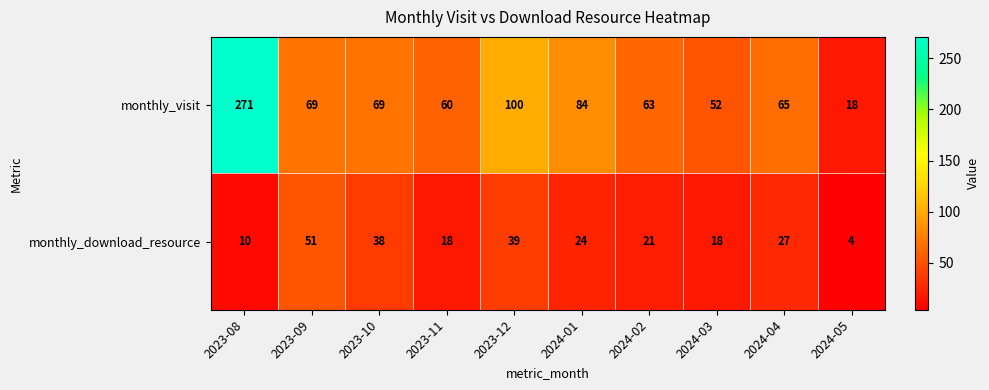

At which label does monthly_visit first exceed 69?

2023-08